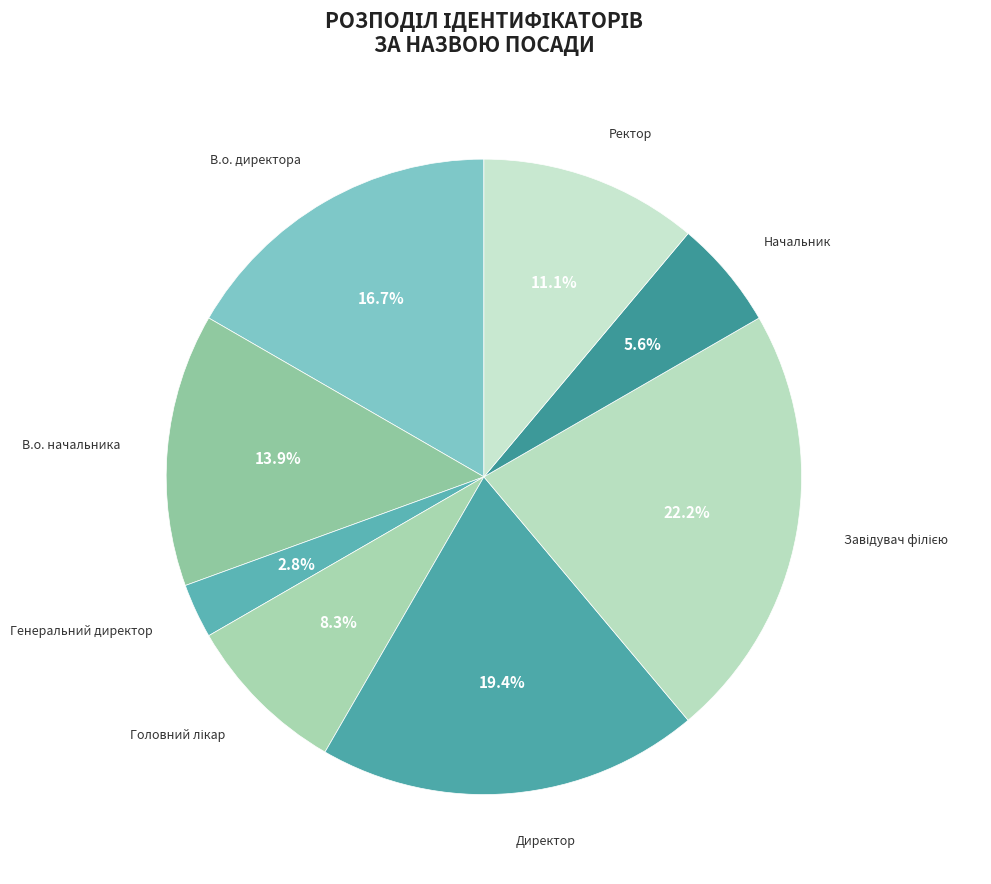

Is Завідувач філією the majority of the pie?

No